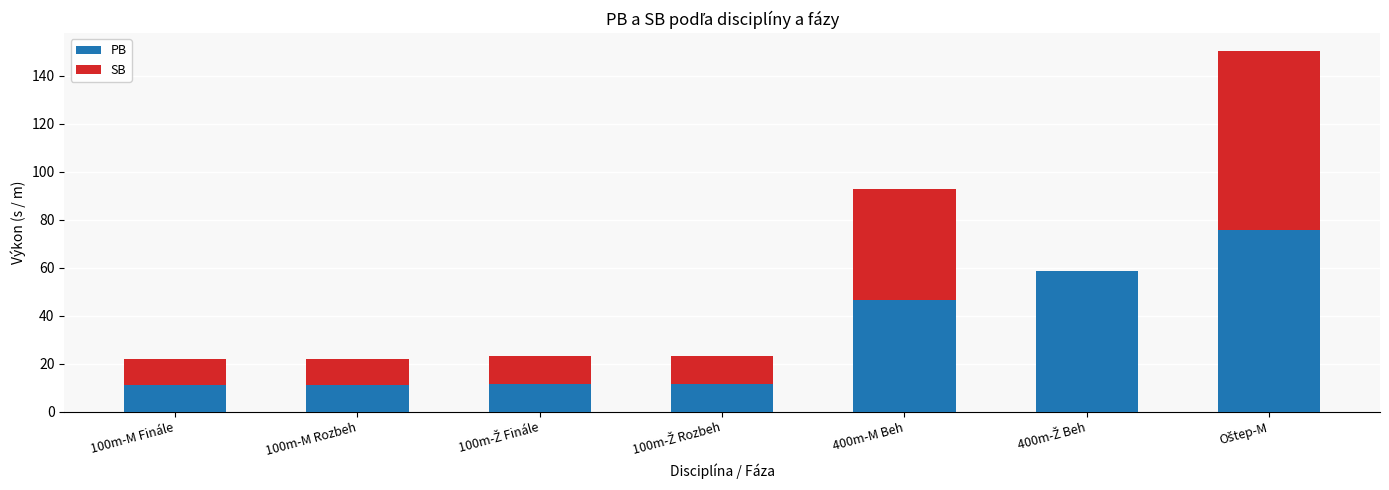

True or false: PB has a value of 17.0 at 100m-M Finále.

False